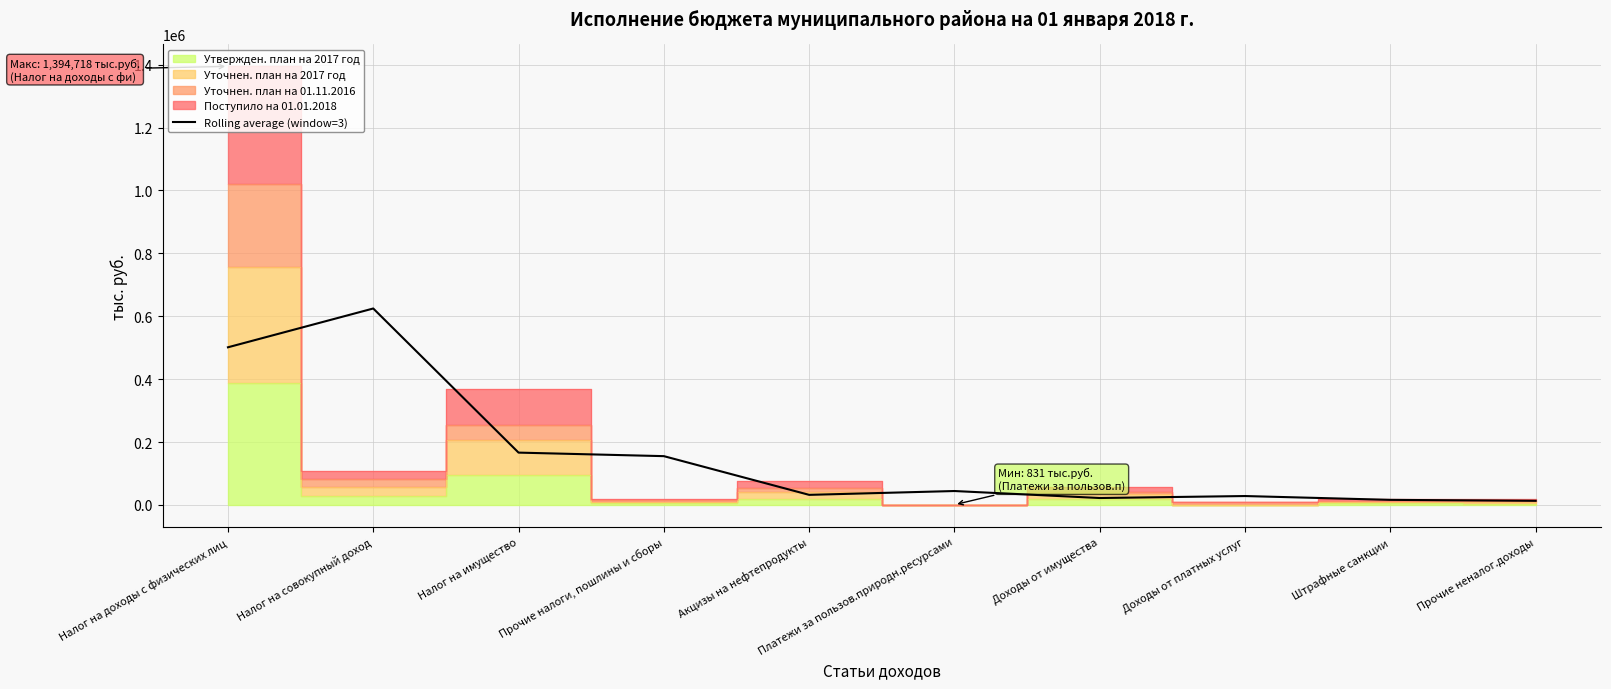

What is the label of the 10th point from the right?

Налог на доходы с физических лиц